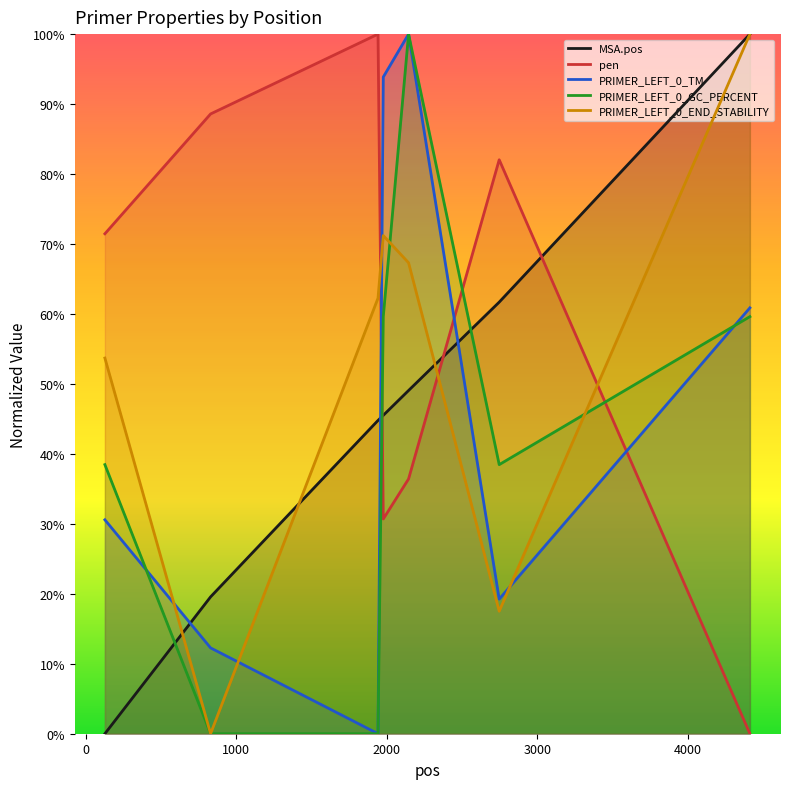

Count the number of categories in the chart.

7